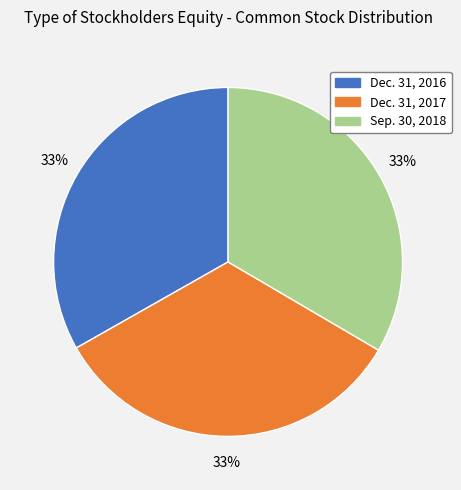

What percentage is the Sep. 30, 2018 slice, to the nearest percent?

33%